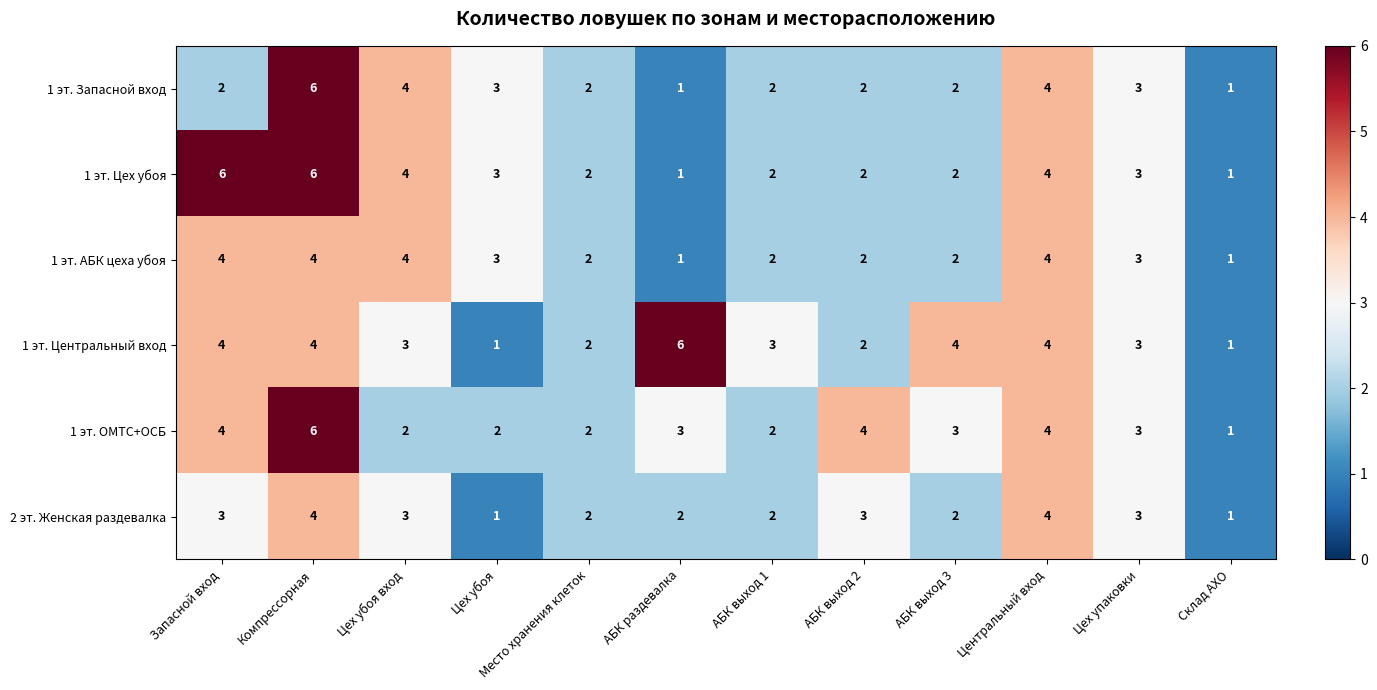

What is the approximate value of 1 эт. Центральный вход at Запасной вход?

4